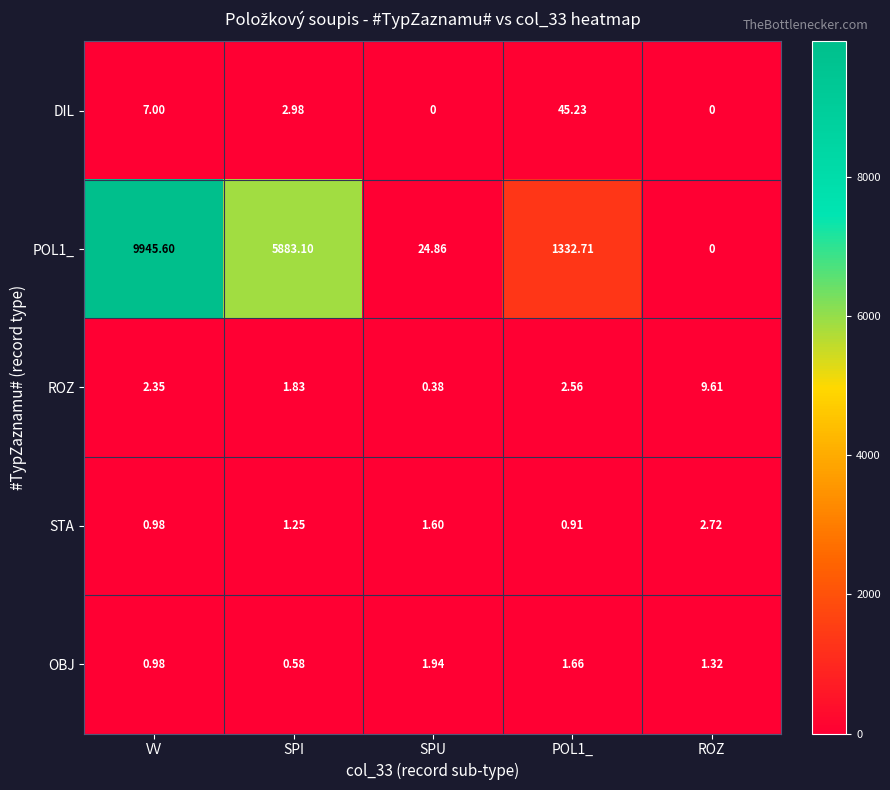

At which category does the chart reach its peak across all series?

VV